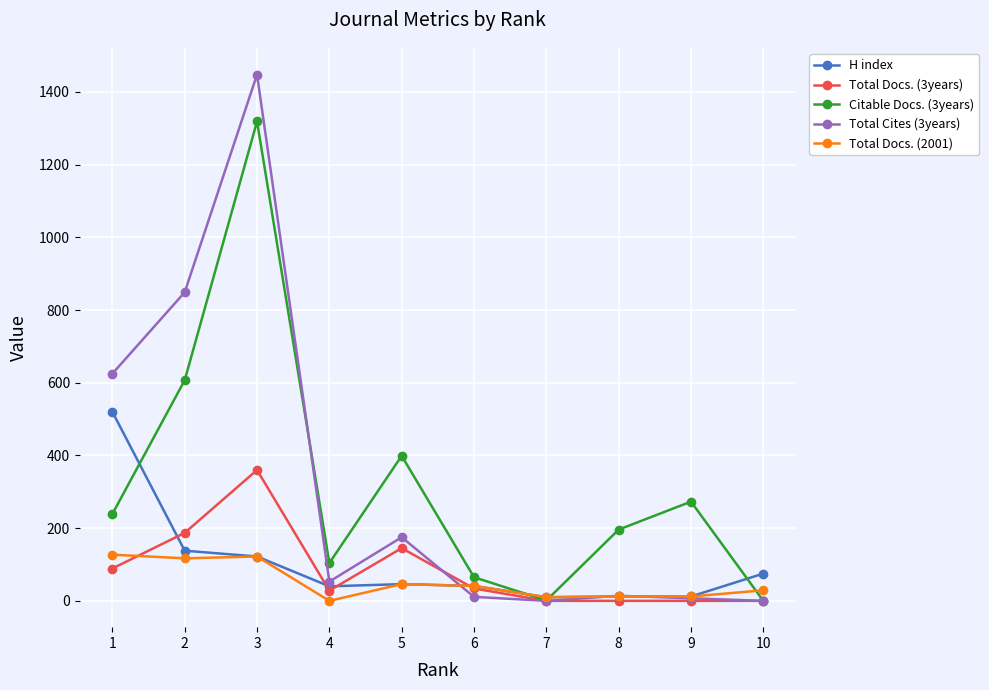

How many intersections are there between Total Docs. (3years) and Total Docs. (2001)?

2